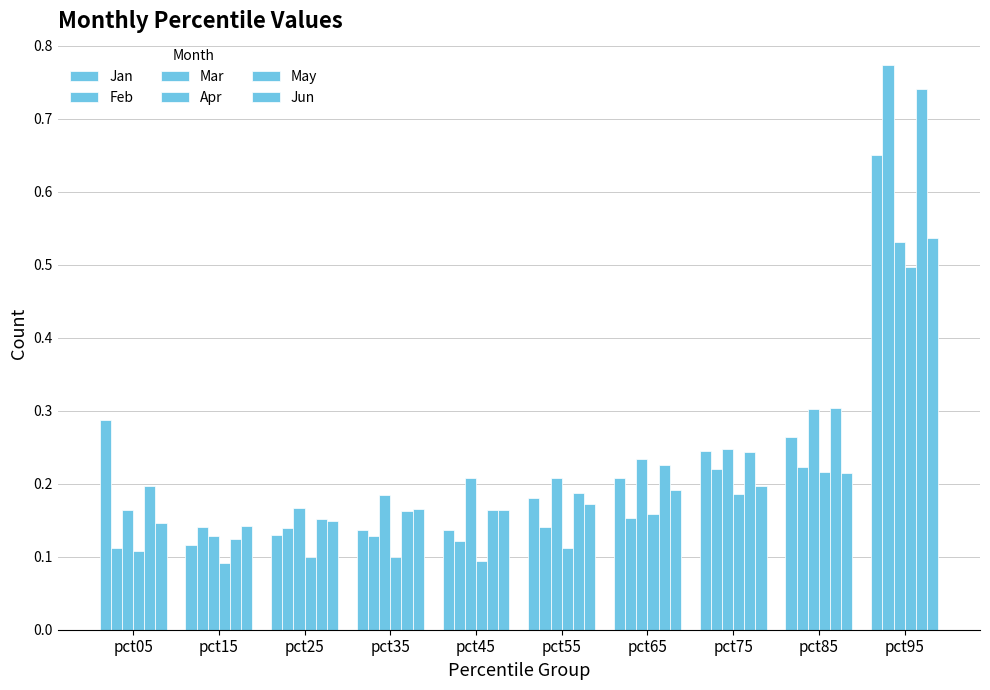

Which series has the widest spread of values?

Feb